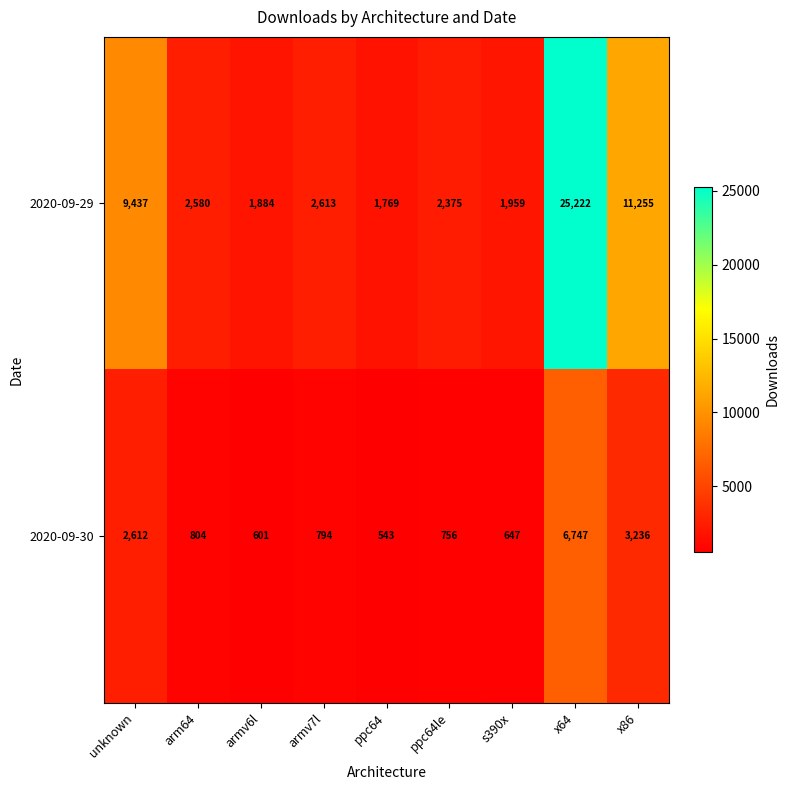

Which category has the highest value across all series?

x64